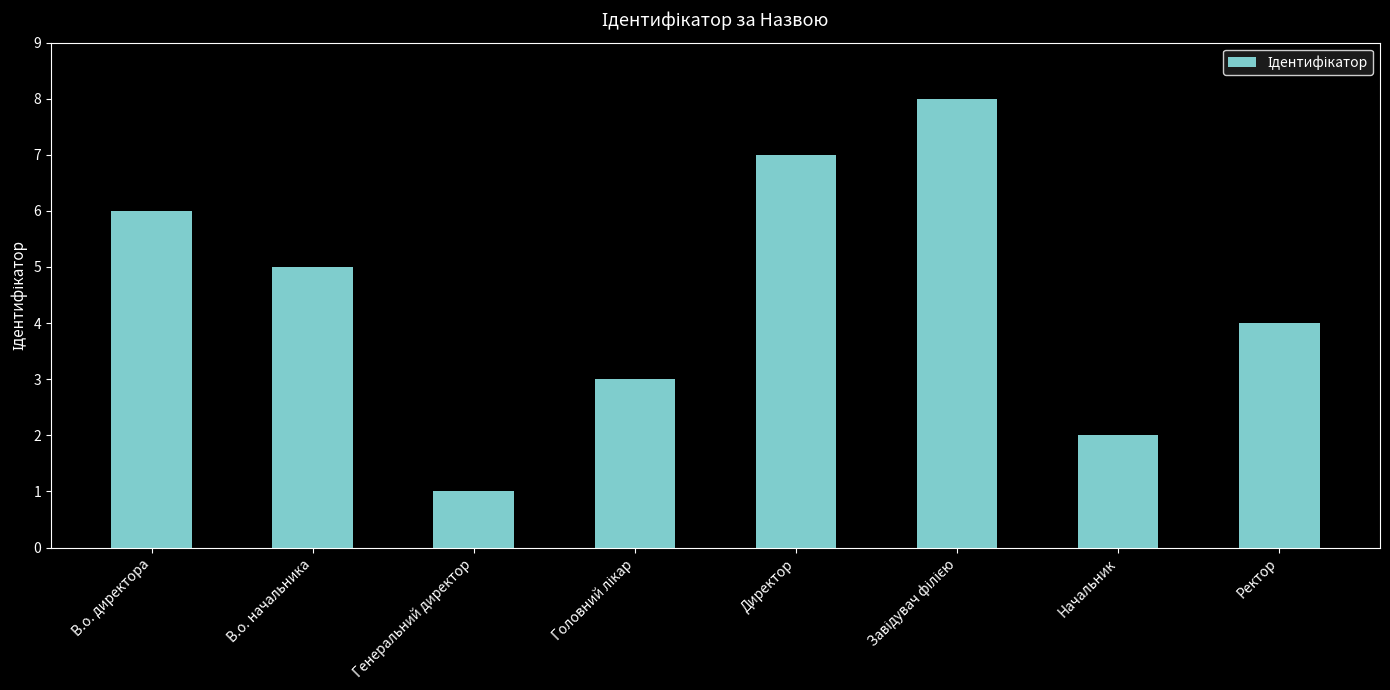

The value at Директор is 9. True or false?

False